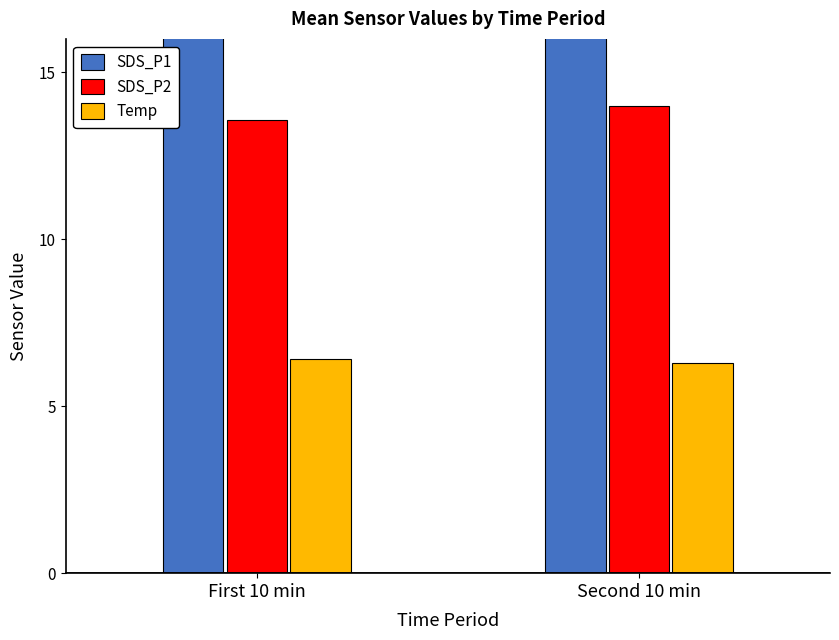

Is the value of SDS_P1 at Second 10 min greater than the value of SDS_P2 at Second 10 min?

Yes